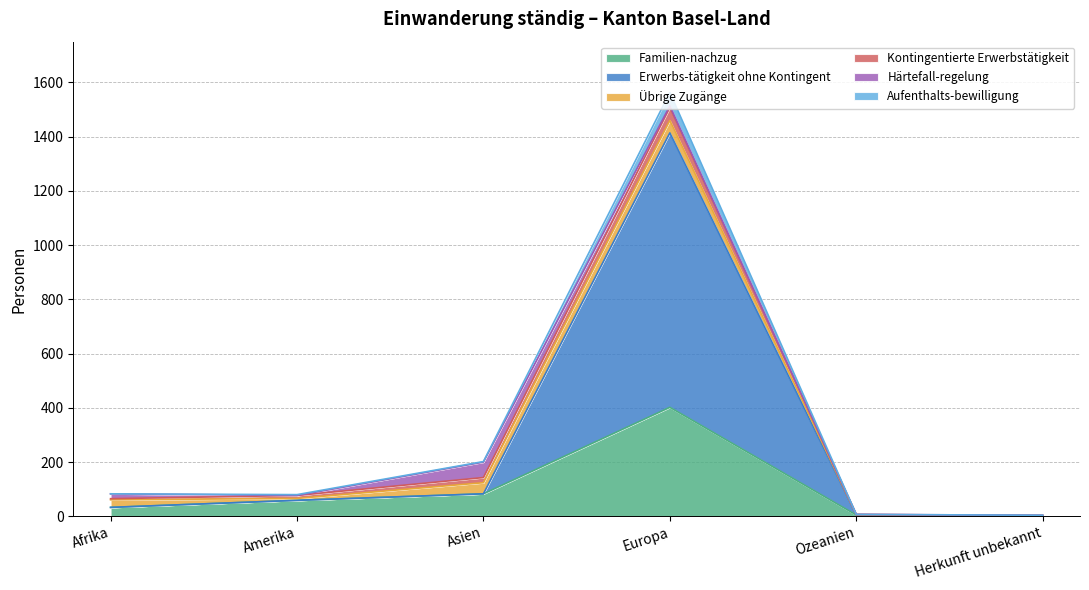

What is the total value across all series at Herkunft unbekannt?

4